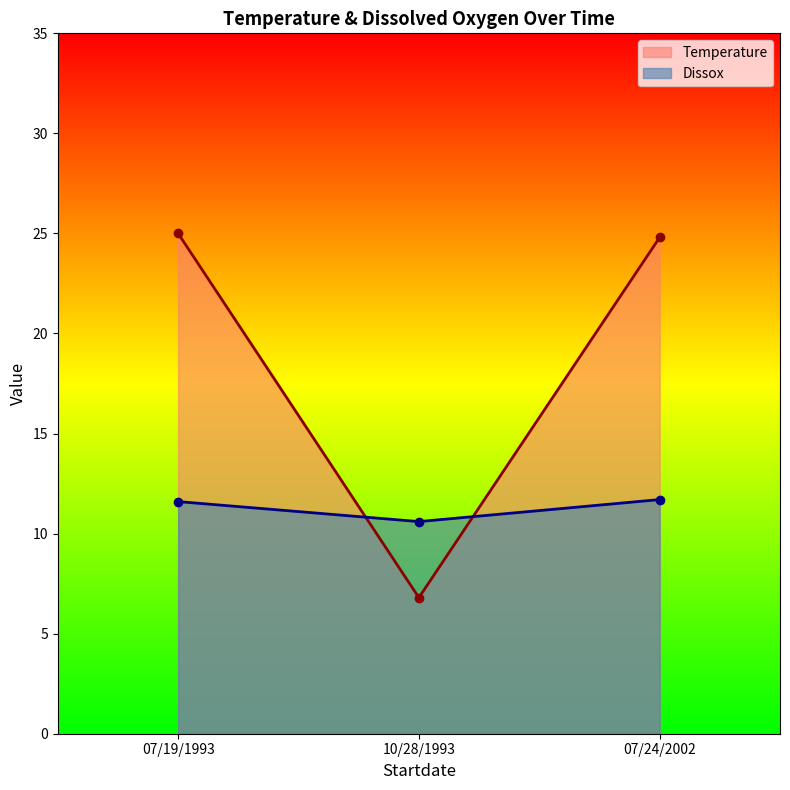

What is the label of the 3rd point from the left?

07/24/2002